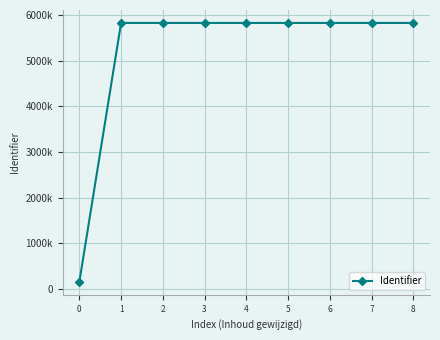

Does the chart display data point markers on the line(s)?

Yes